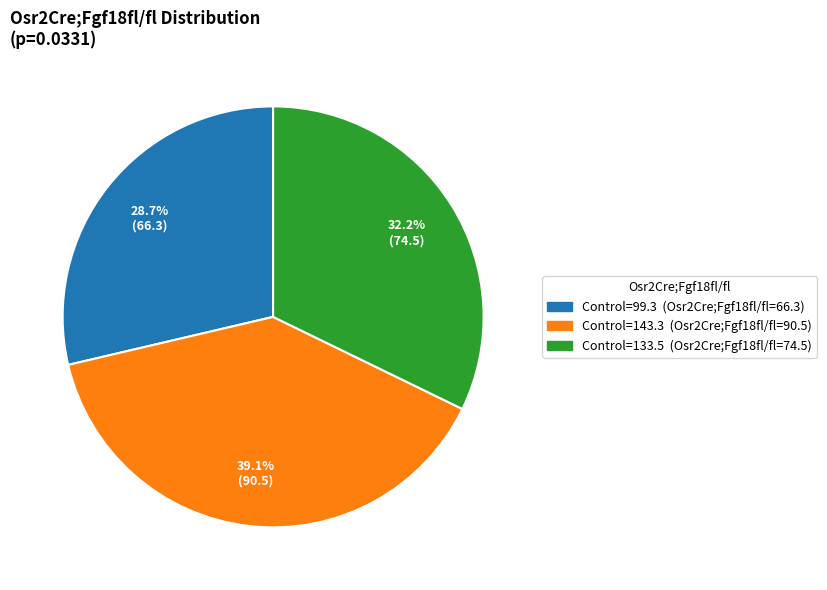

Is there any slice that represents more than half of the pie?

No